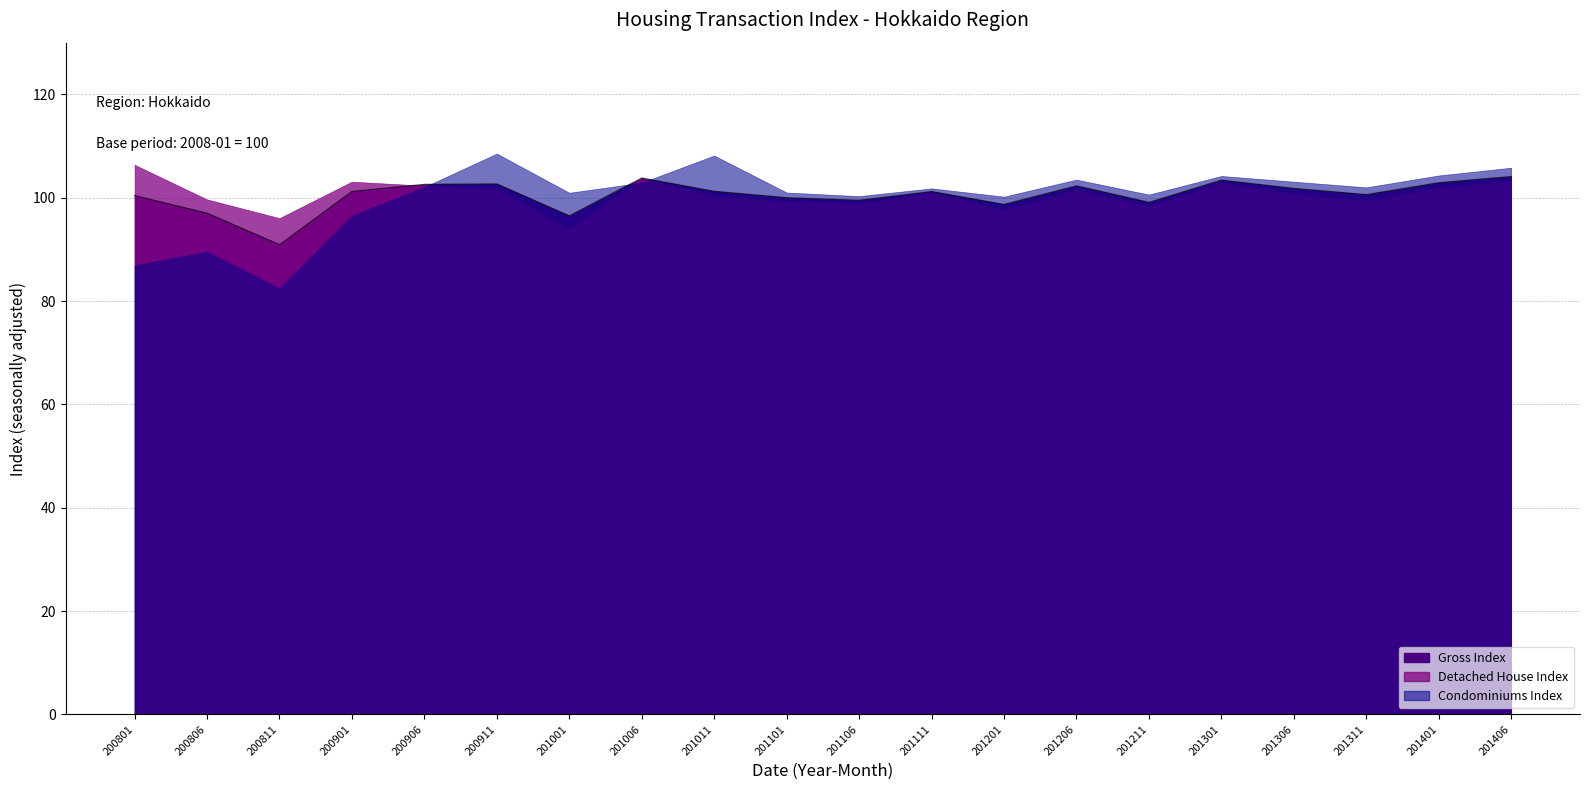

Which series has the largest range (max minus min)?

Condominiums Index